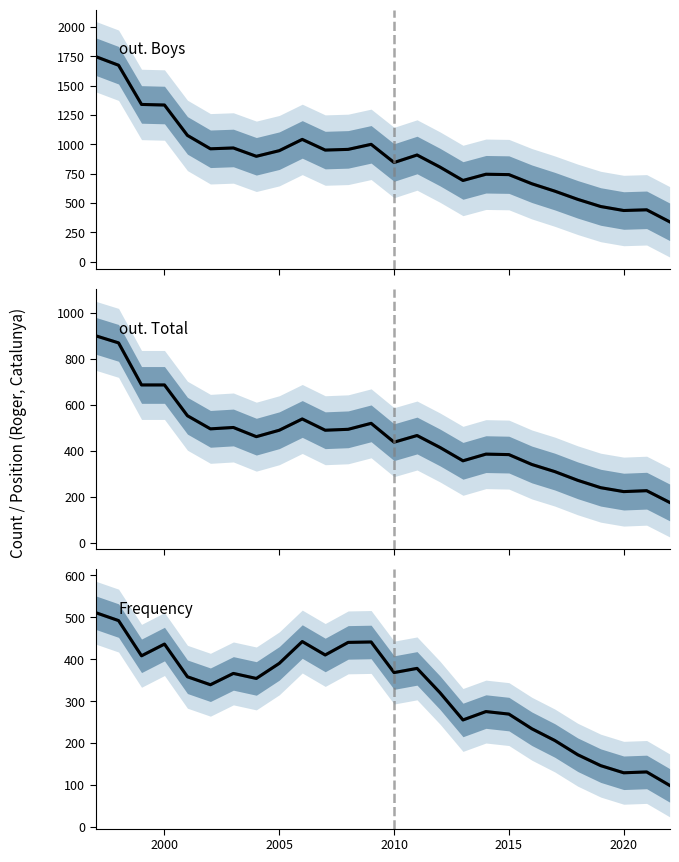

True or false: out. Total (projected) and out. Boys cross at least once.

False